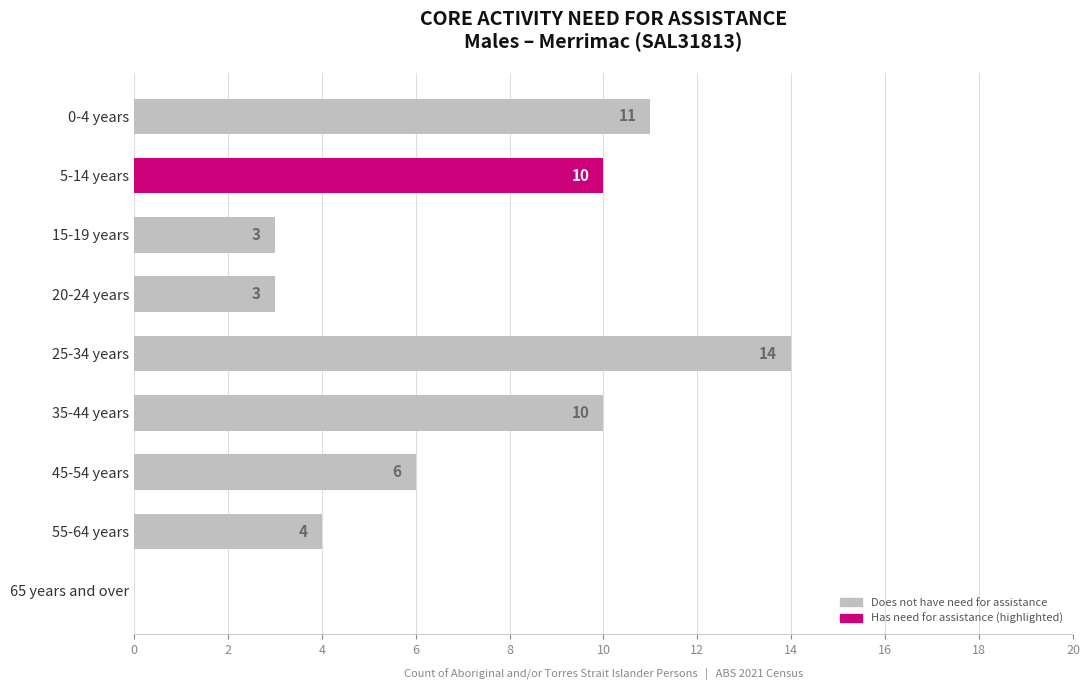

What is the sum of all values?

61